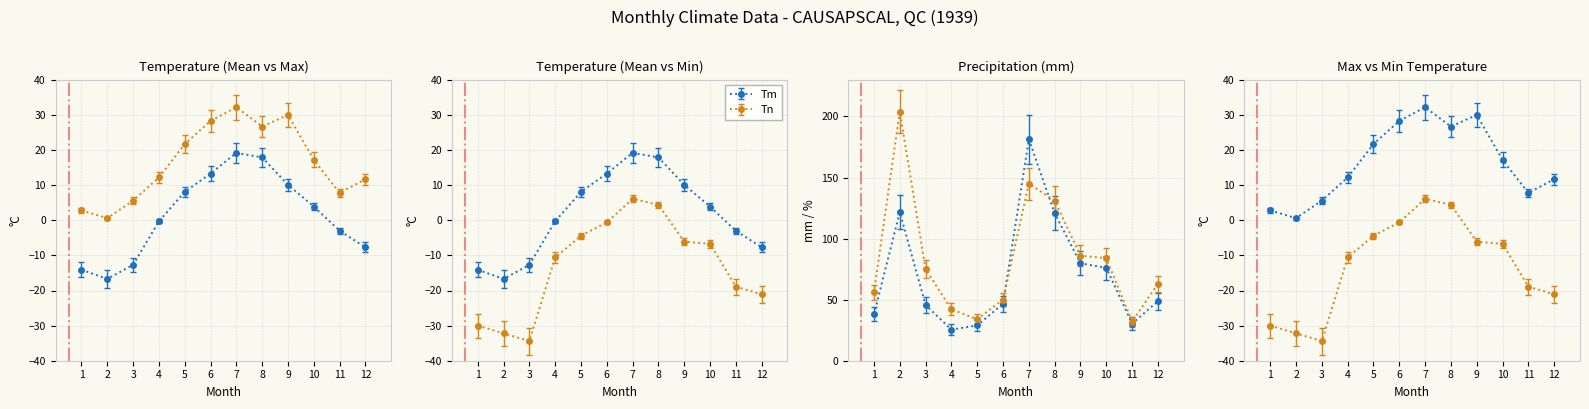

What is the smallest value displayed?

-34.4